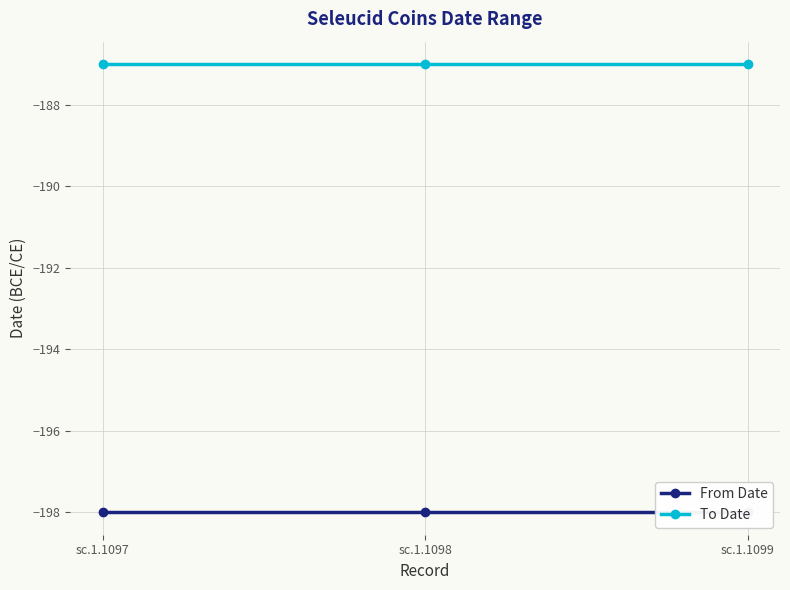

Rank the series at sc.1.1098 from lowest to highest value.

From Date, To Date